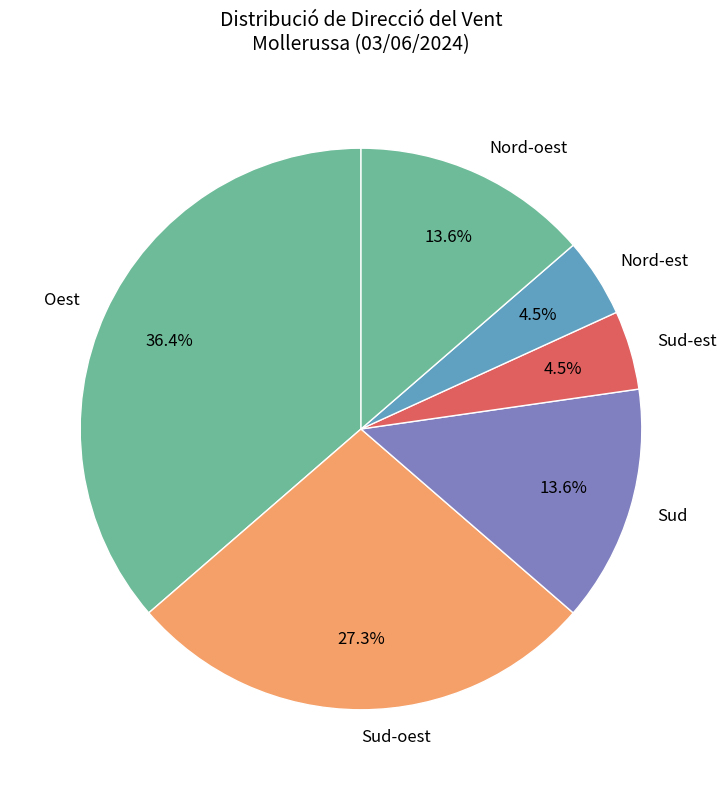

Count the number of slices in the pie.

6